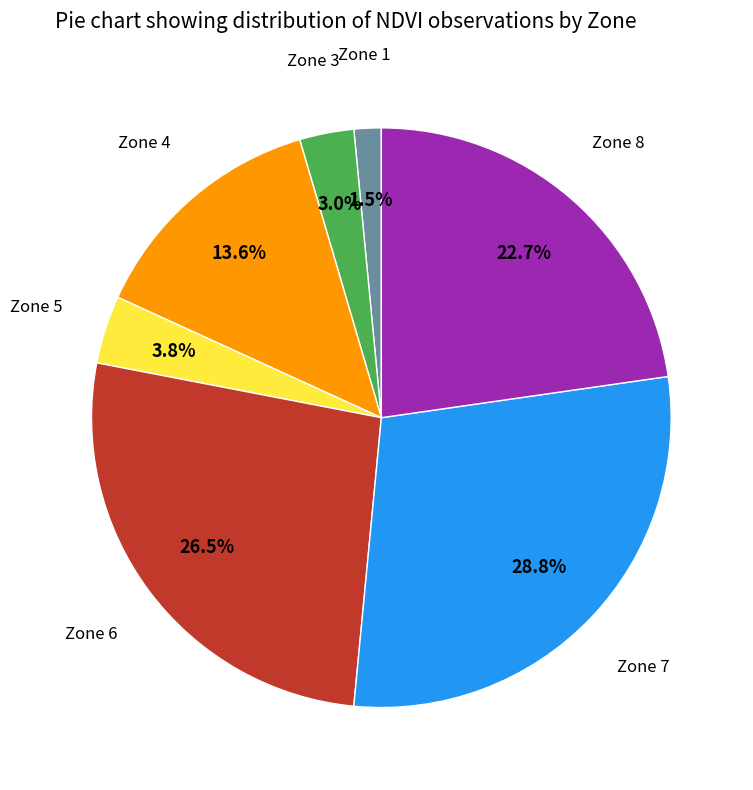

Does any single category account for the majority?

No